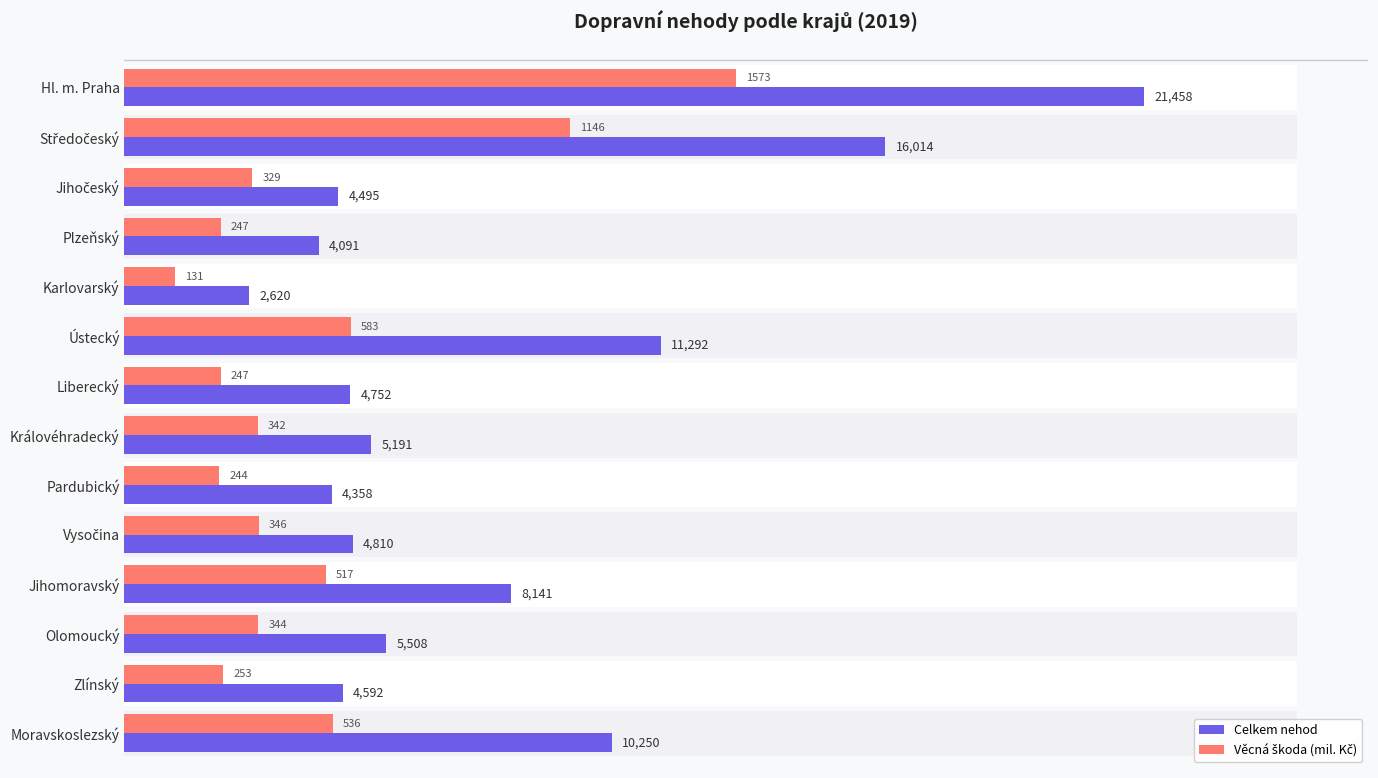

Does the chart contain any negative values?

No